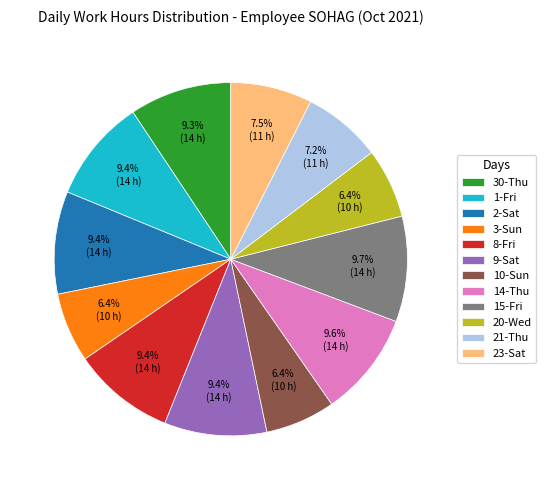

Is 2-Sat the majority of the pie?

No